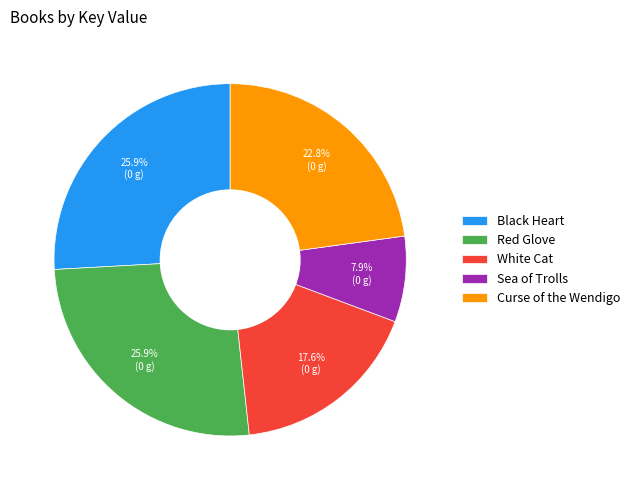

How many slices are in this pie chart?

5